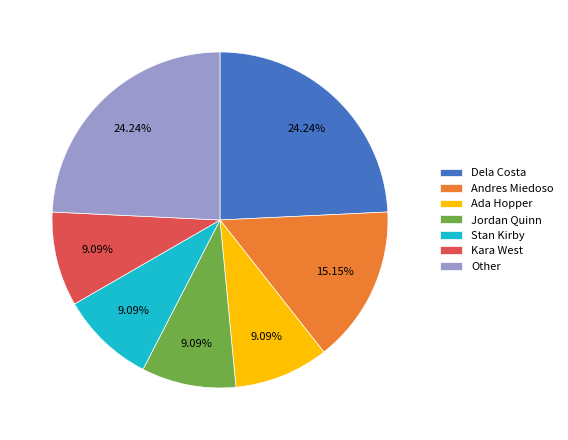

Count the number of slices in the pie.

7